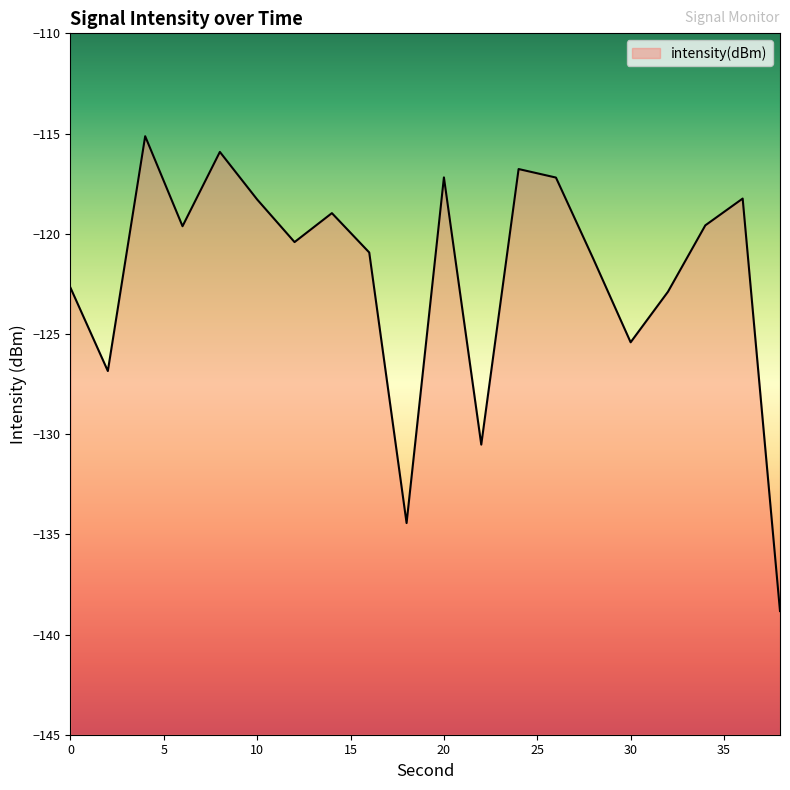

Reading right to left, transcribe all the data shown in this chart.

-138.8	-118.2	-119.6	-122.9	-125.4	-121.3	-117.2	-116.8	-130.5	-117.2	-134.4	-120.9	-119.0	-120.4	-118.3	-115.9	-119.6	-115.1	-126.9	-122.7